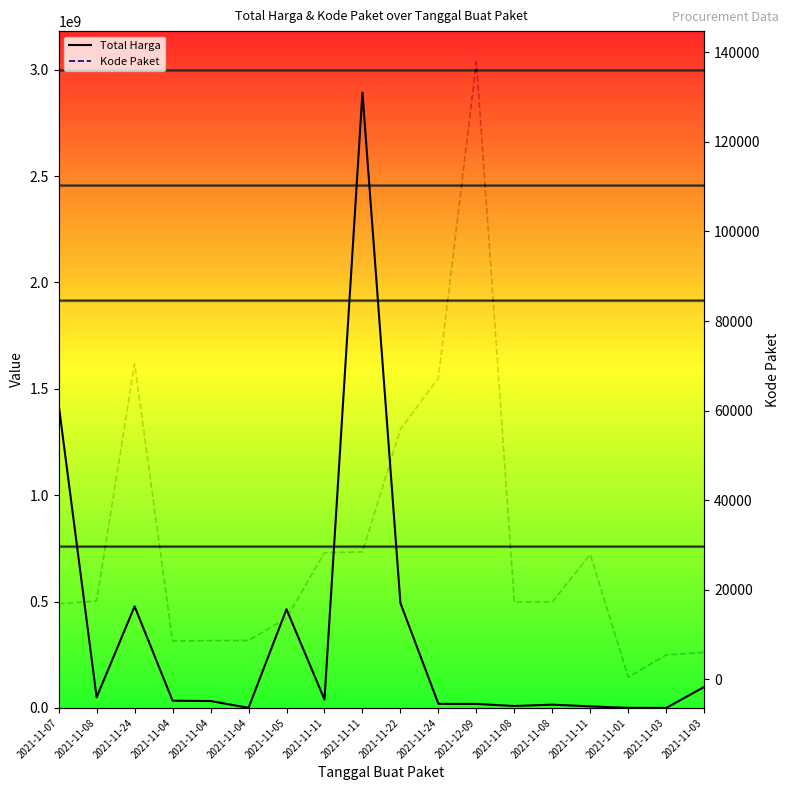

How many distinct data groups are displayed?

2